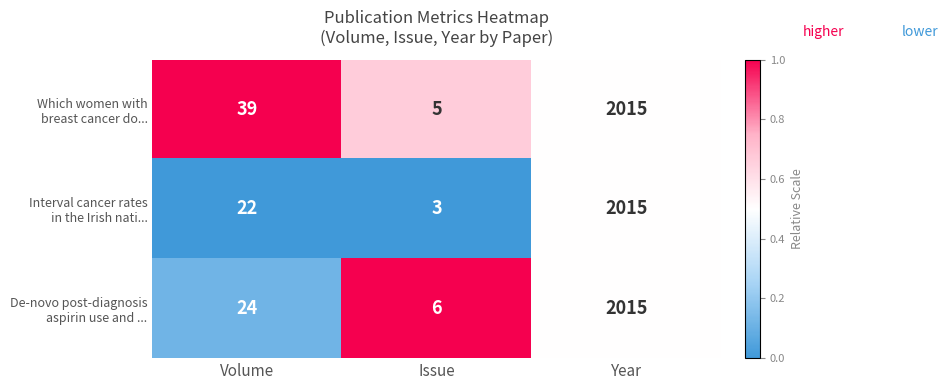

What is the total value across all series at Issue?

14